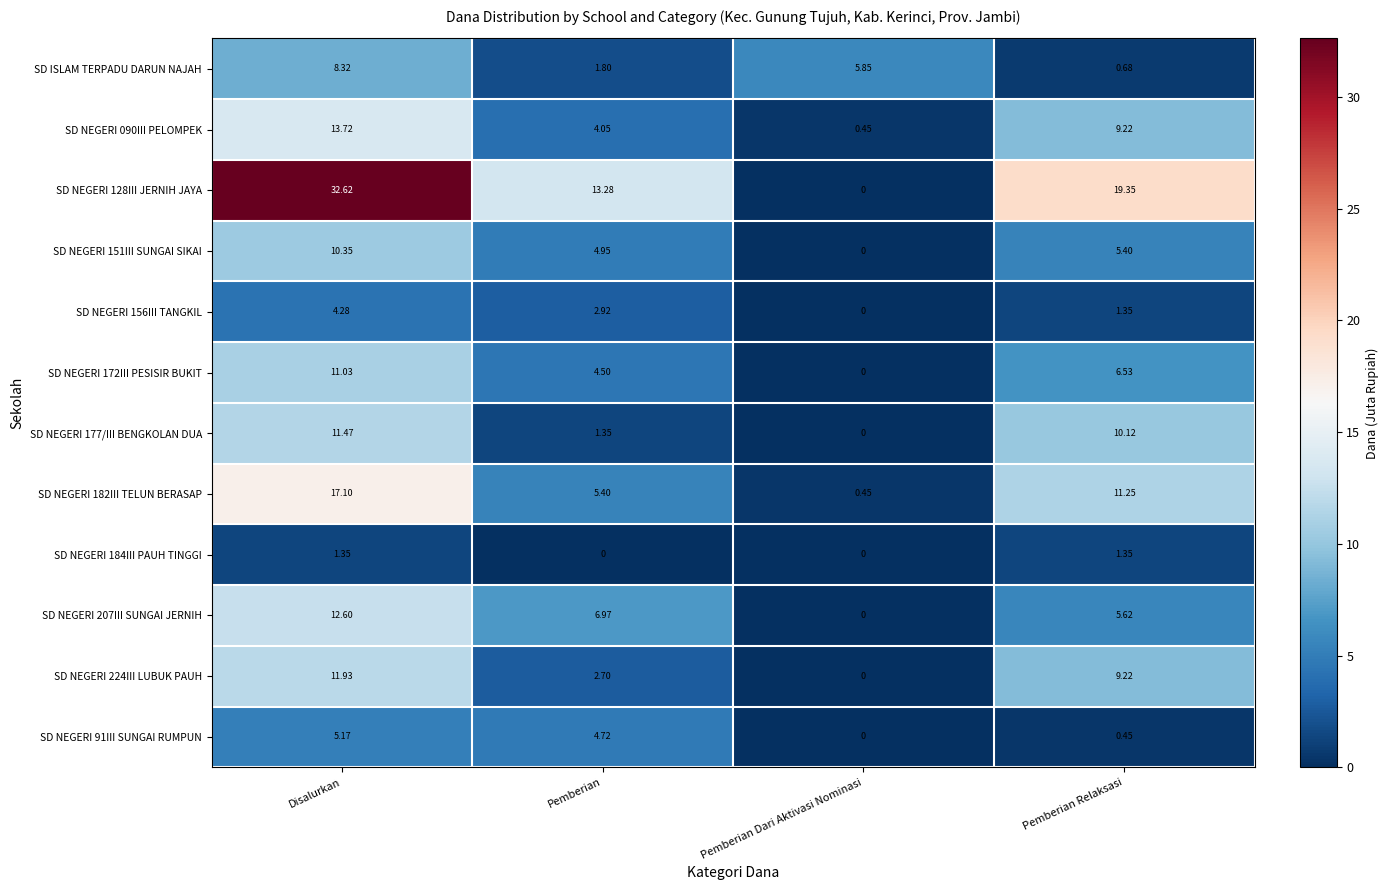

Which label corresponds to the largest value in the chart?

Disalurkan